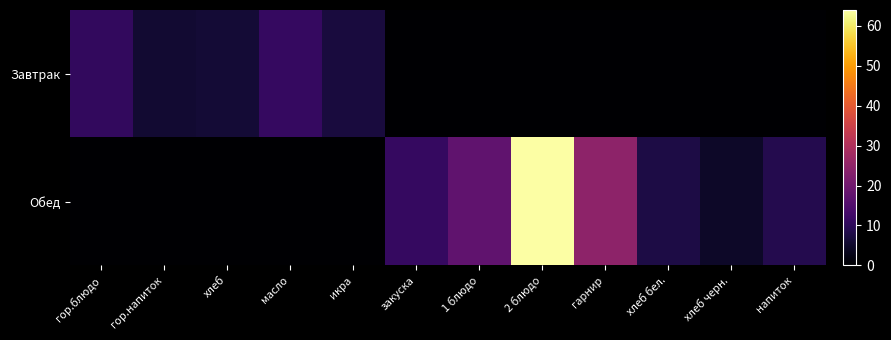

Between гор.напиток and икра, which is larger?

икра